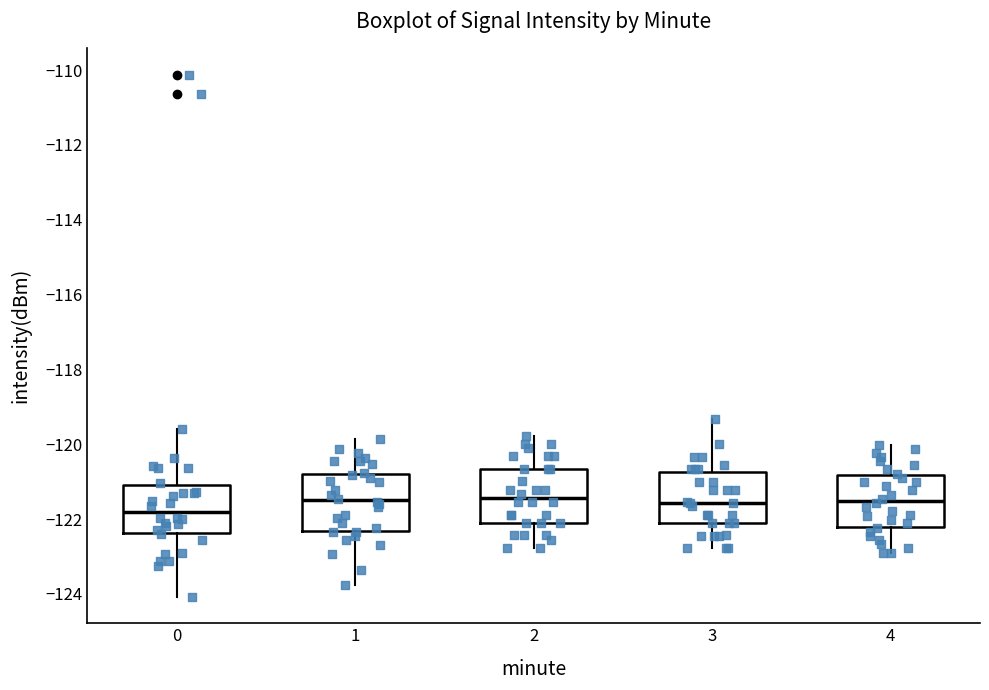

Reading left to right, transcribe this box plot: for each box, give where its median line is, the range the box spans, and where its two whiskers end, as read against the y-axis. The values are not printed on the chart, so give them approximately, as read against the axis.

0: median -121.8, box -122.4 to -121.0, whiskers -124.0 to -119.6
1: median -121.4, box -122.4 to -120.8, whiskers -123.8 to -119.8
2: median -121.4, box -122.0 to -120.6, whiskers -122.8 to -119.8
3: median -121.6, box -122.2 to -120.8, whiskers -122.8 to -119.4
4: median -121.6, box -122.2 to -120.8, whiskers -123.0 to -120.0